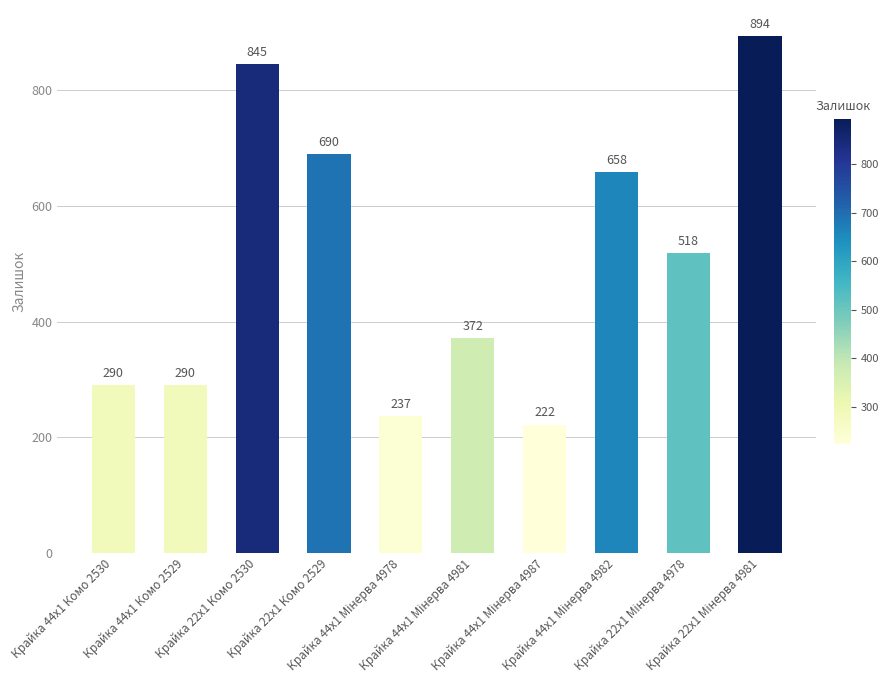

The chart shows a value of 690 at Крайка 22x1 Комо 2529. True or false?

True